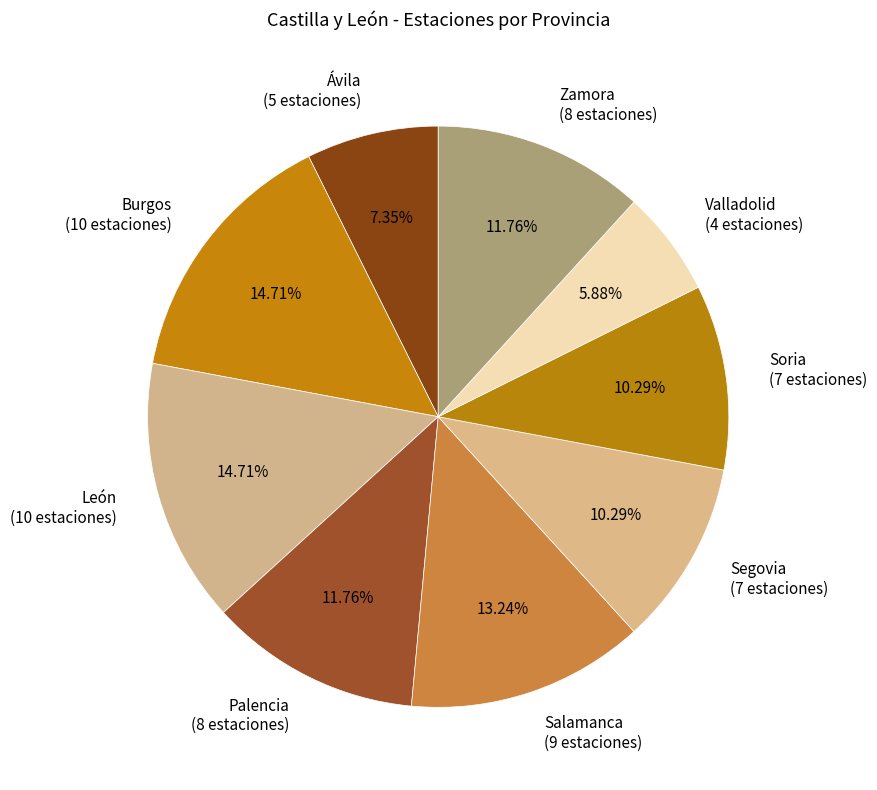

Between León and Soria, which is larger?

León